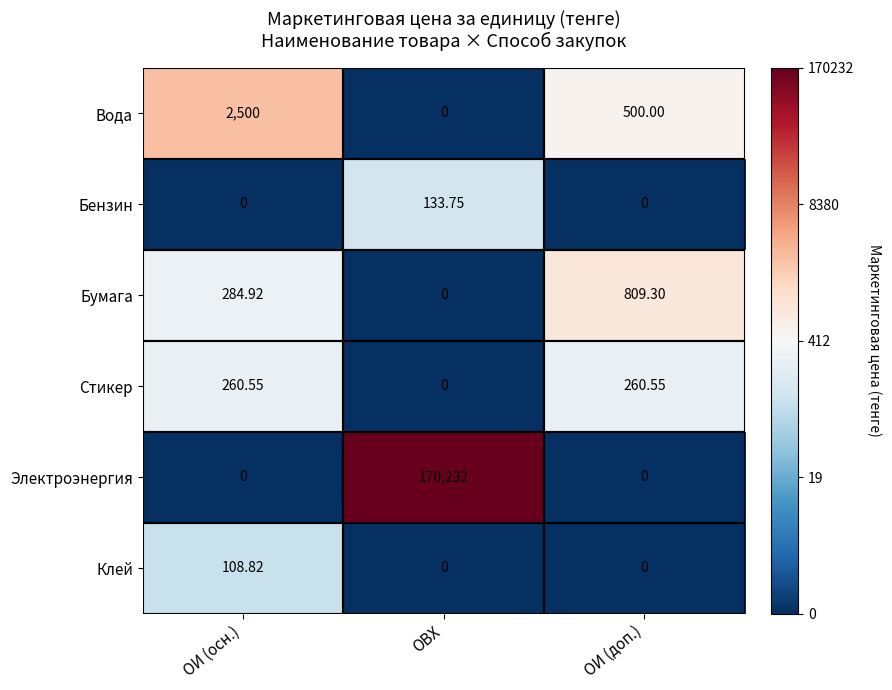

Is the value of Вода at ОИ (доп.) greater than the value of Стикер at ОВХ?

Yes